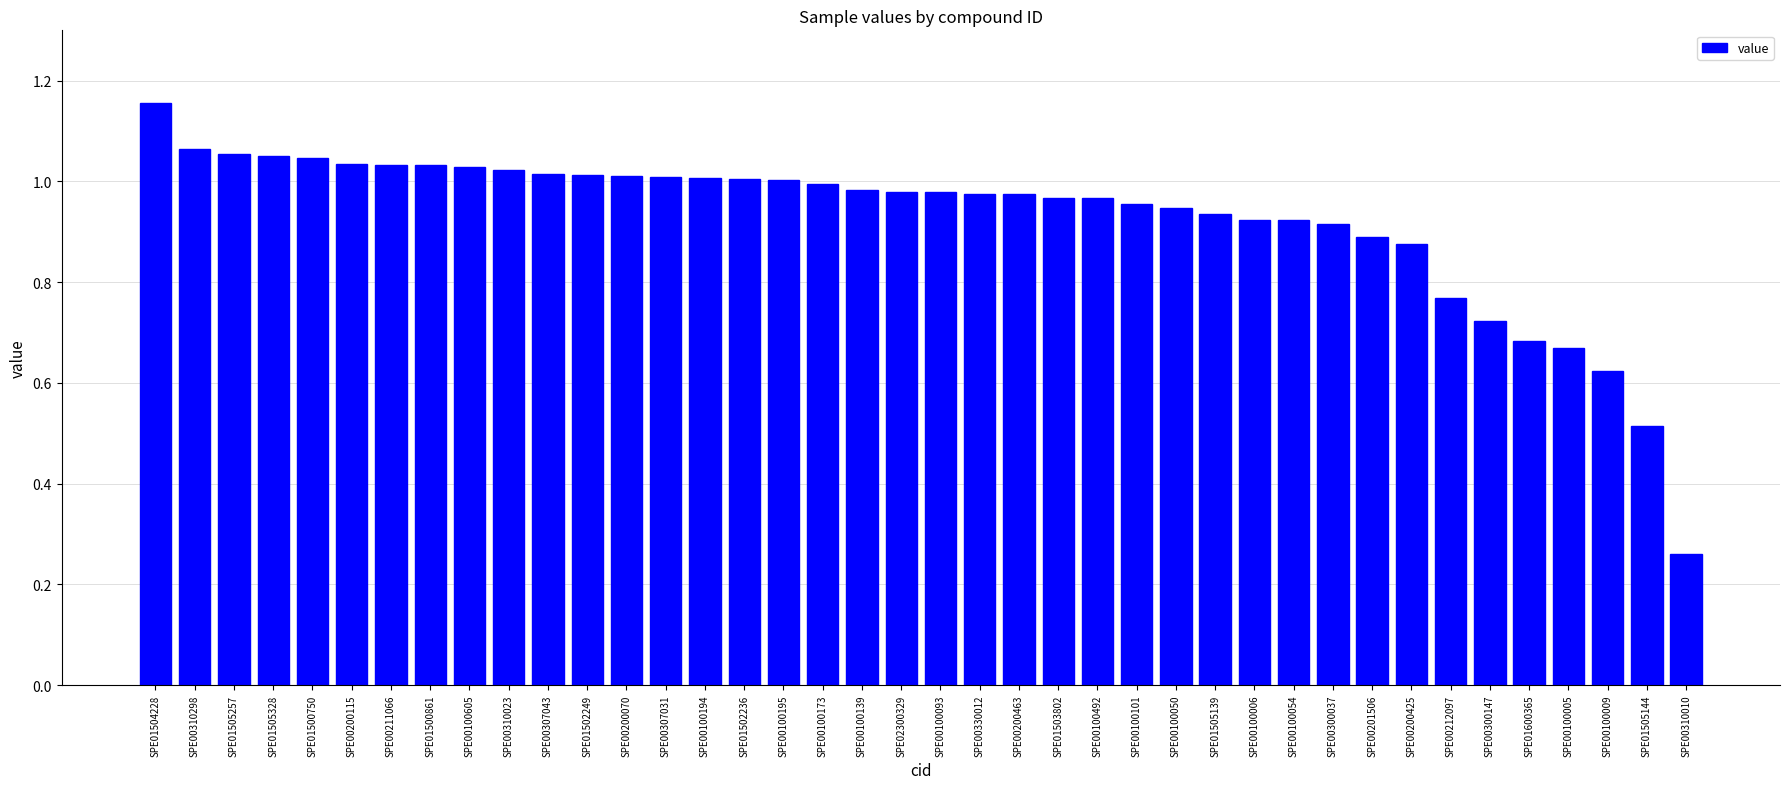

What is the sum of all values?

37.0